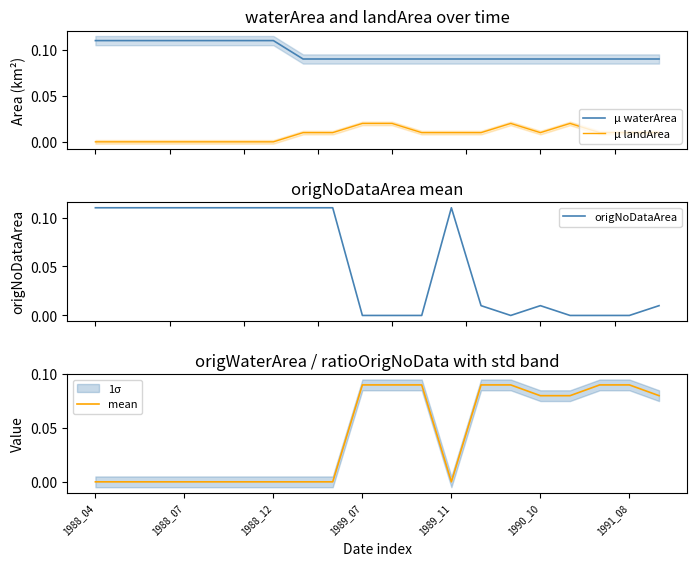

Is it true that mean equals 0.1 at 14?

False